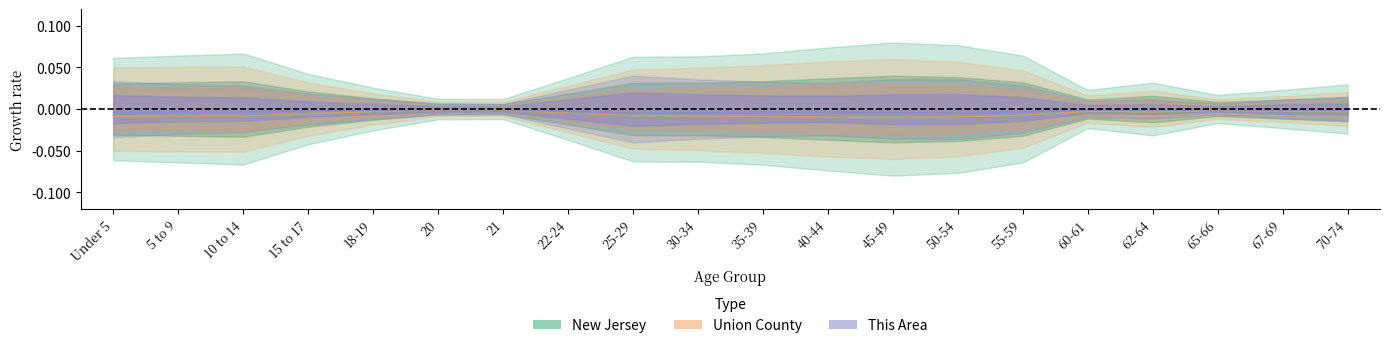

Does the chart display data point markers on the line(s)?

No